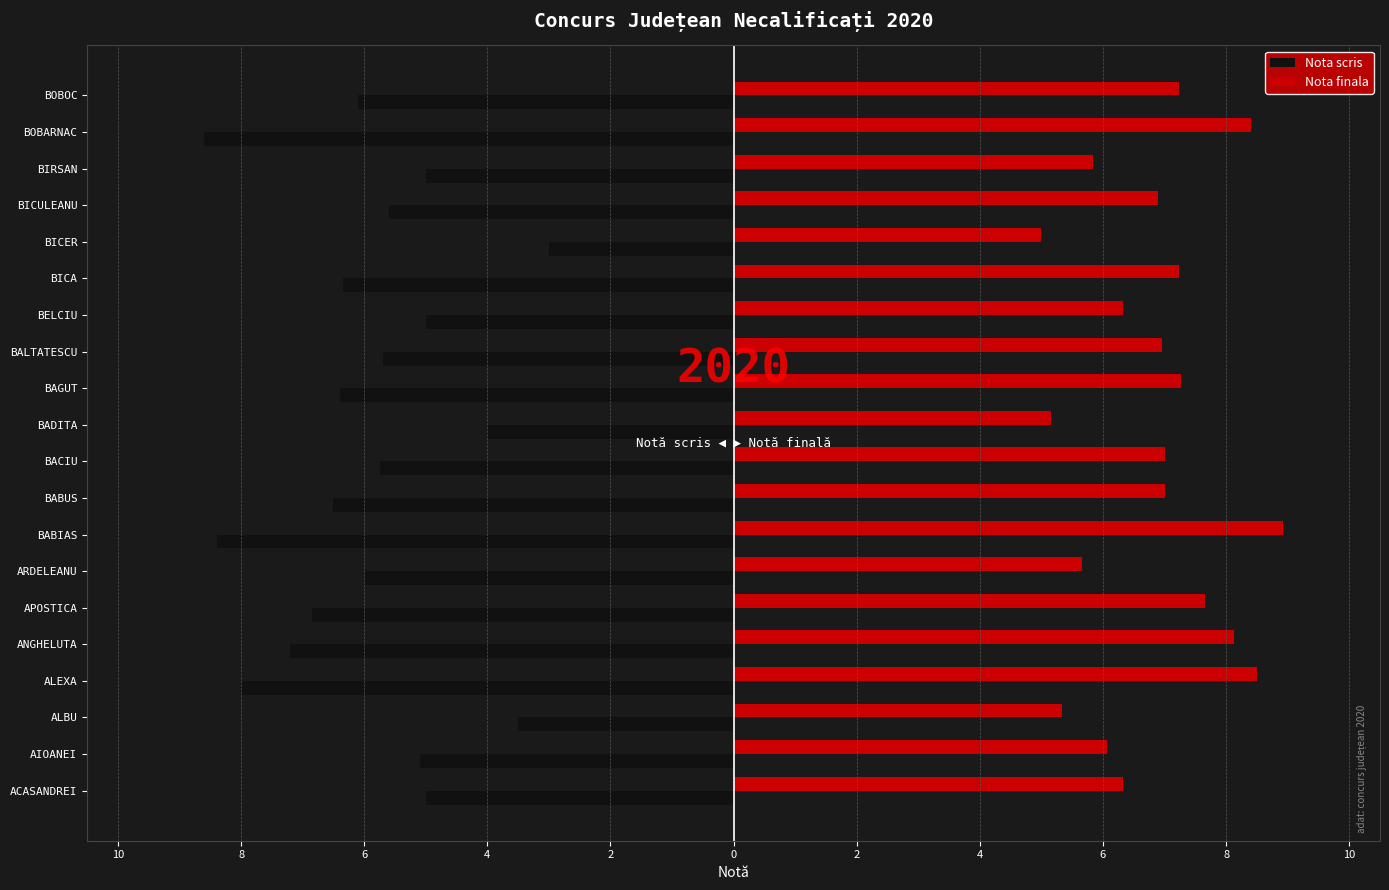

What are all the series names shown in the legend?

Nota scris, Nota finala